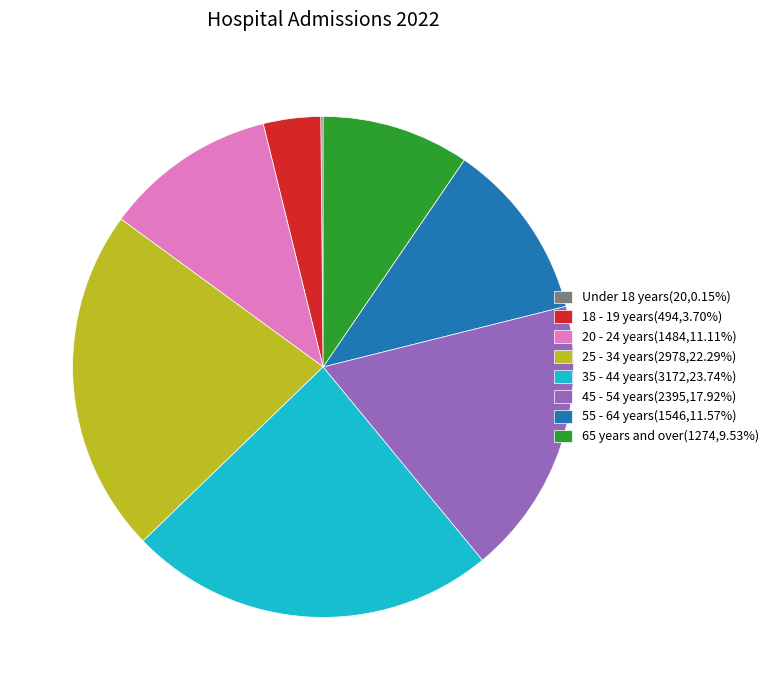

True or false: 35 - 44 years accounts for 14% of the total.

False